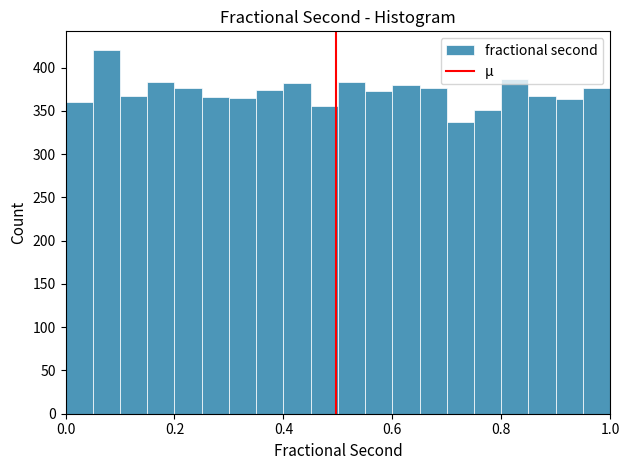

Read against the x-axis, roughly where is the centre of the tallest bar?

0.08